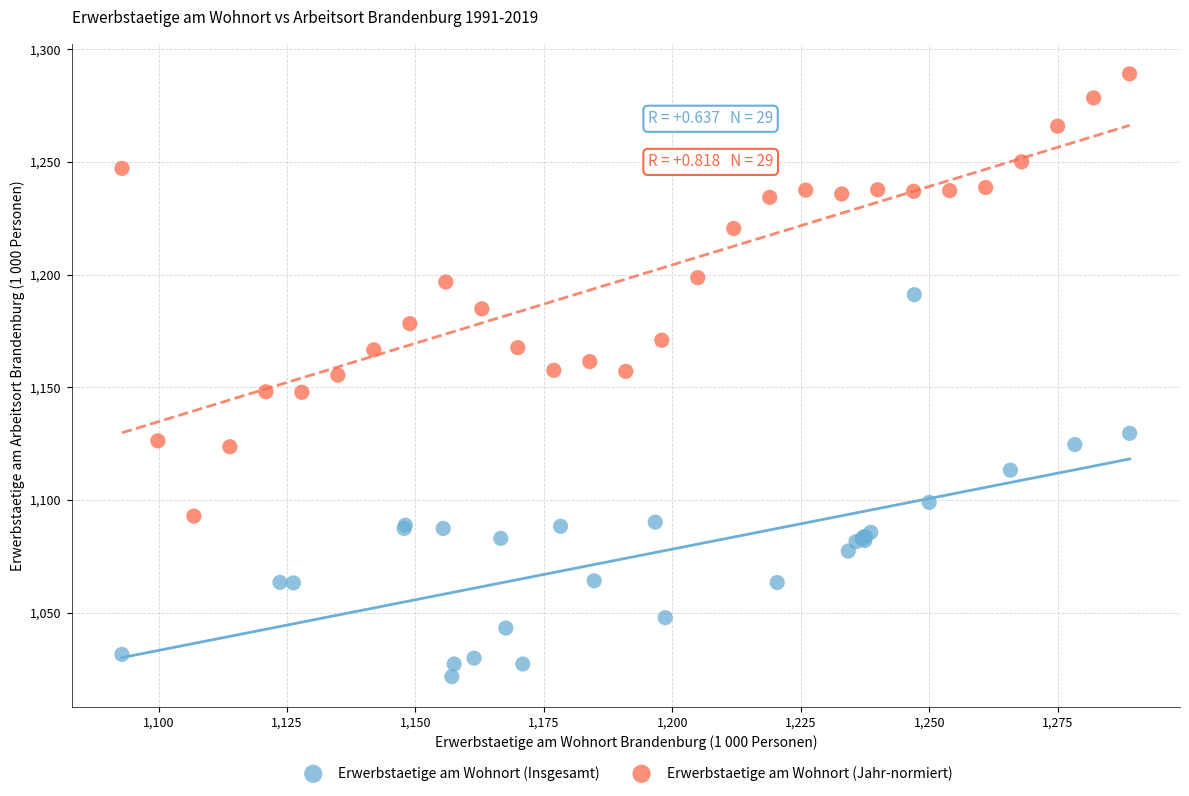

Which series contains the lowest Y value?

Erwerbstaetige am Wohnort (Insgesamt)